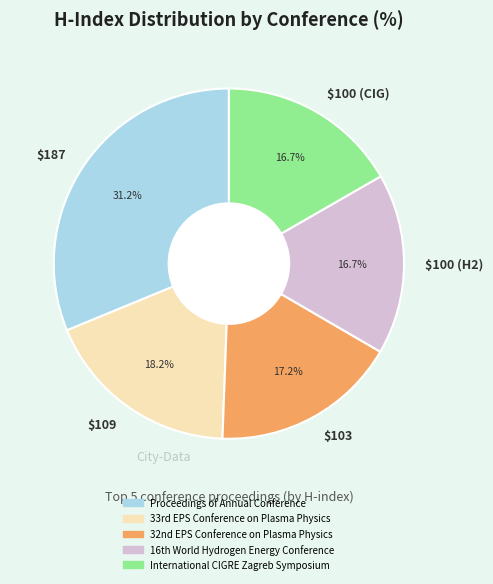

How much of the chart is everything except $187?

68.8%